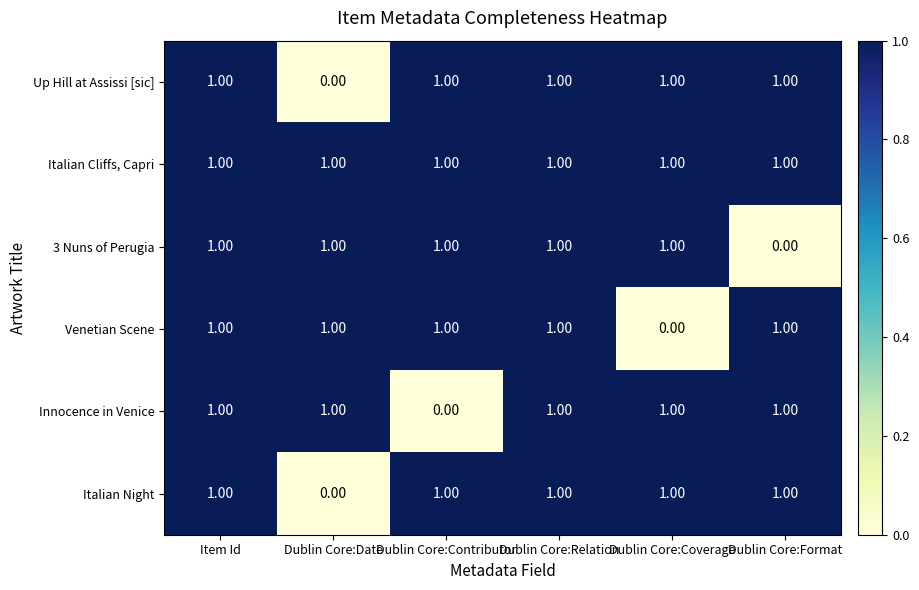

What is the total value across all series at Item Id?

6